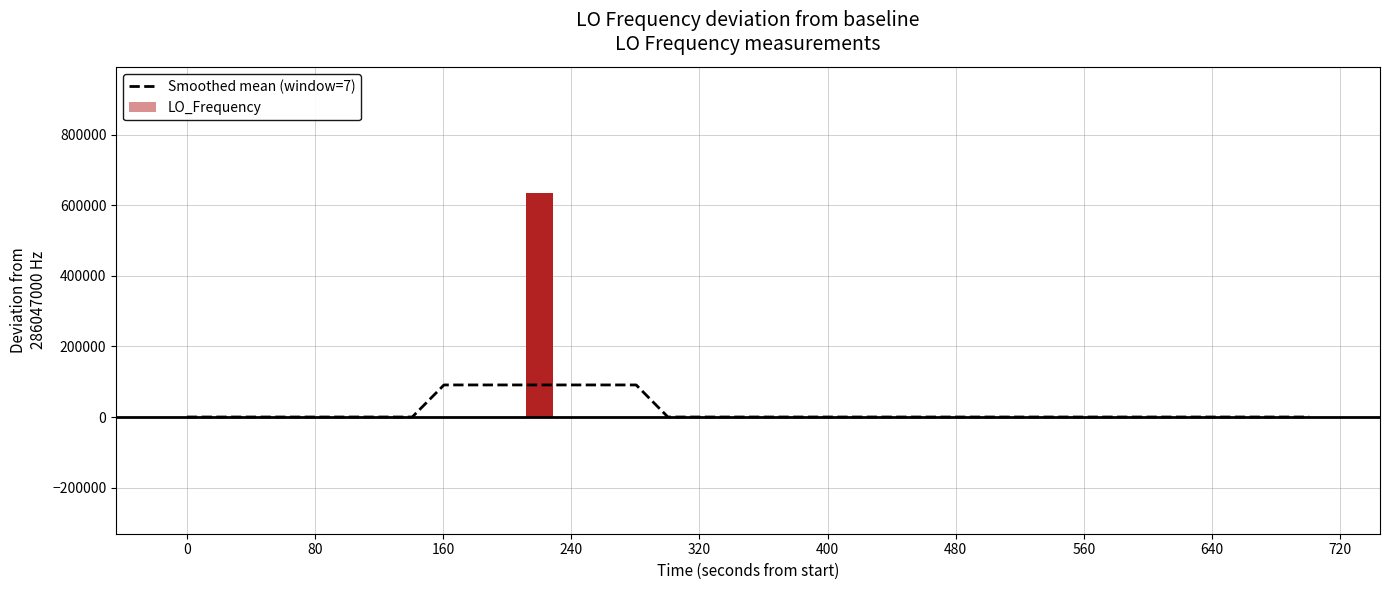

Does the chart contain stacked bars?

No